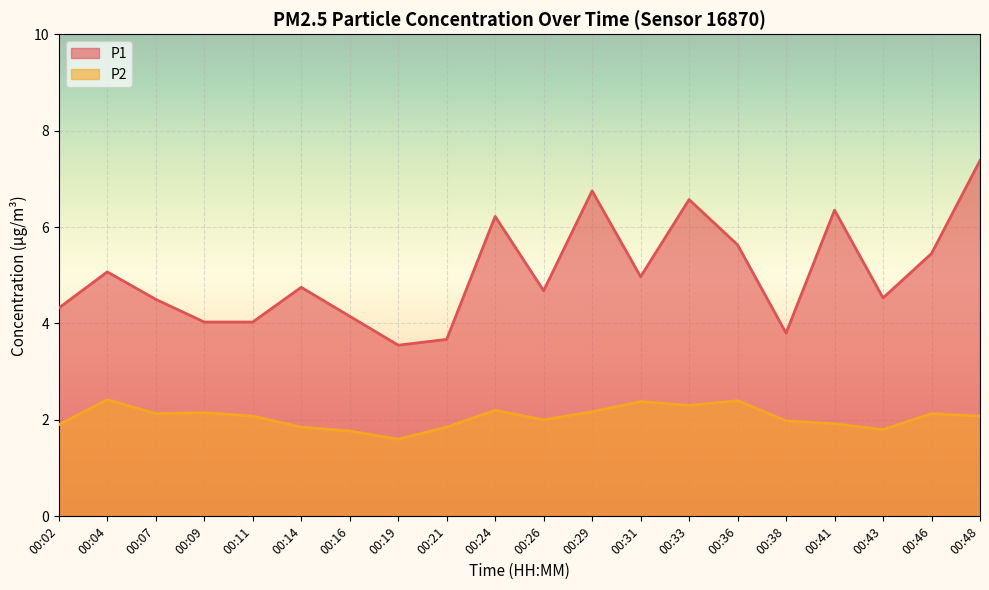

At which category does P2 reach its first local peak?

00:04